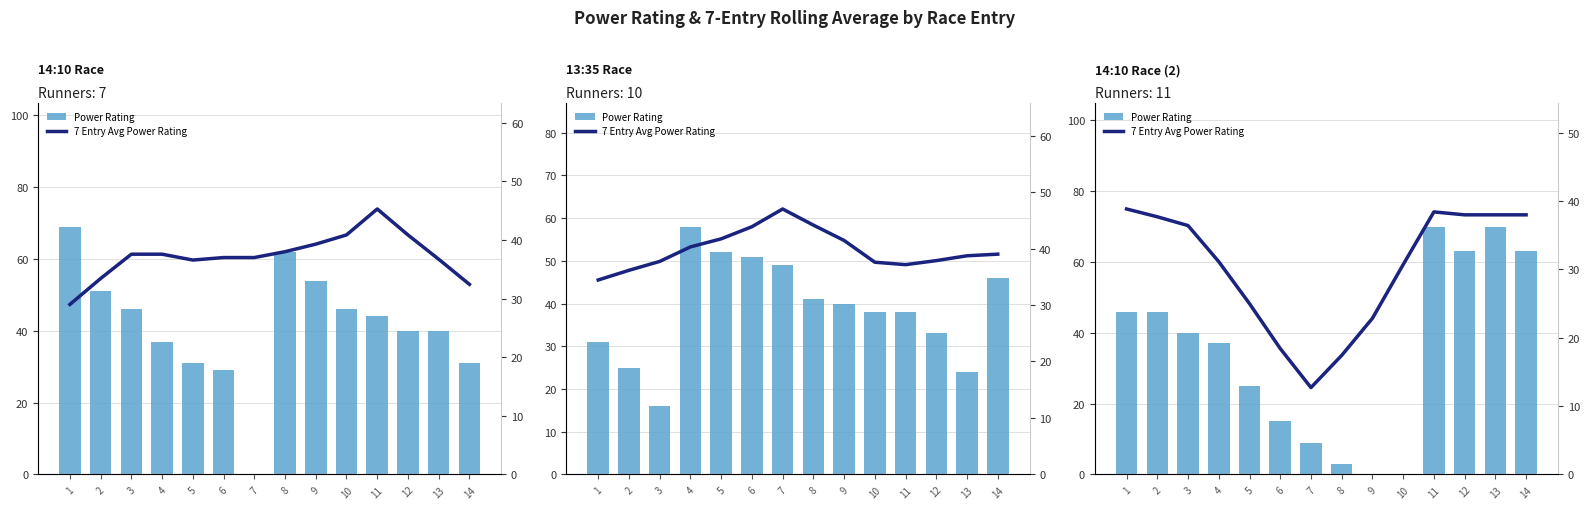

What are all the series names shown in the legend?

Power Rating, 7 Entry Avg Power Rating